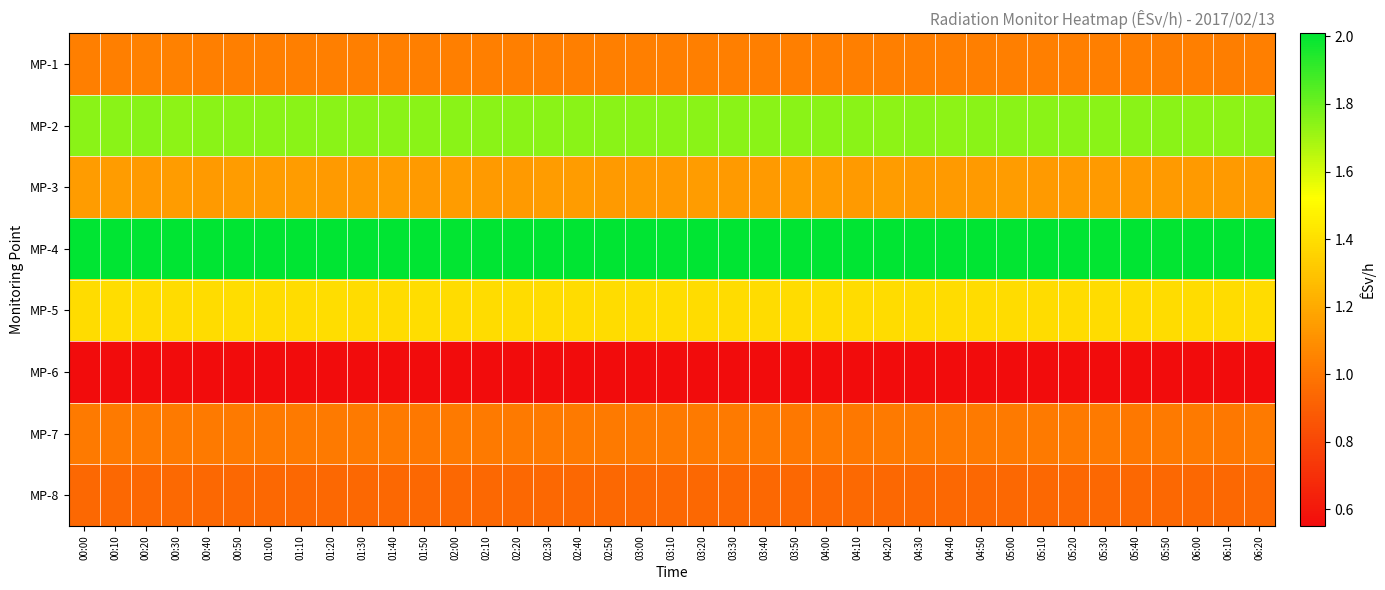

Count the number of data series in this chart.

8